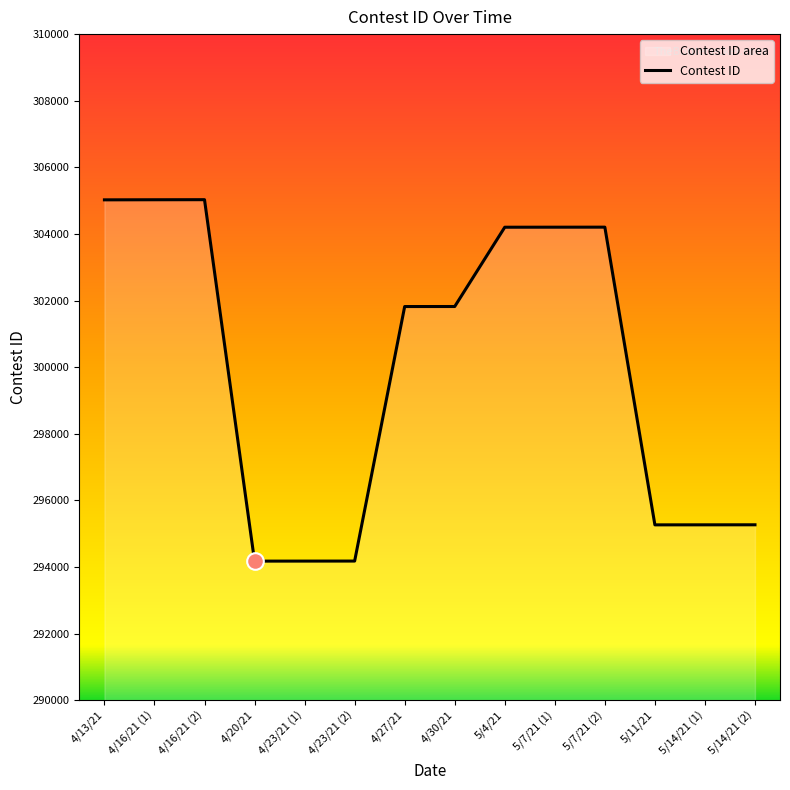

What is the sum of the values at 5/7/21 (1) and 4/16/21 (2)?

609230